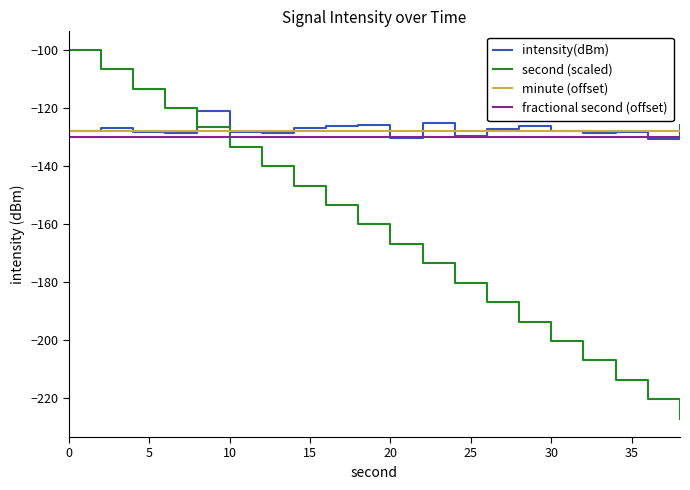

What are all the series names shown in the legend?

intensity(dBm), second (scaled), minute (offset), fractional second (offset)